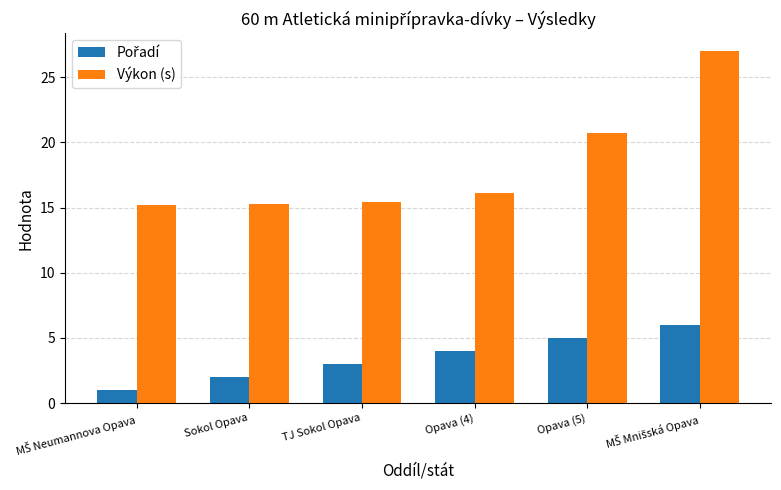

What is the minimum value for Výkon (s)?

15.2